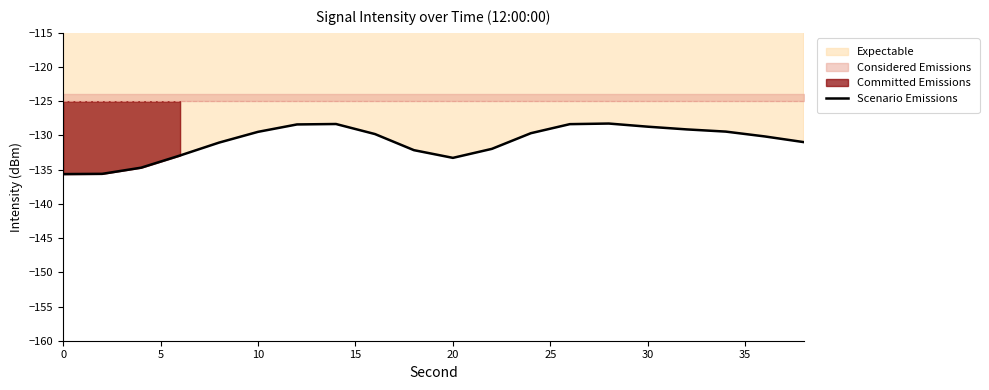

What is the greatest value displayed?

-128.3